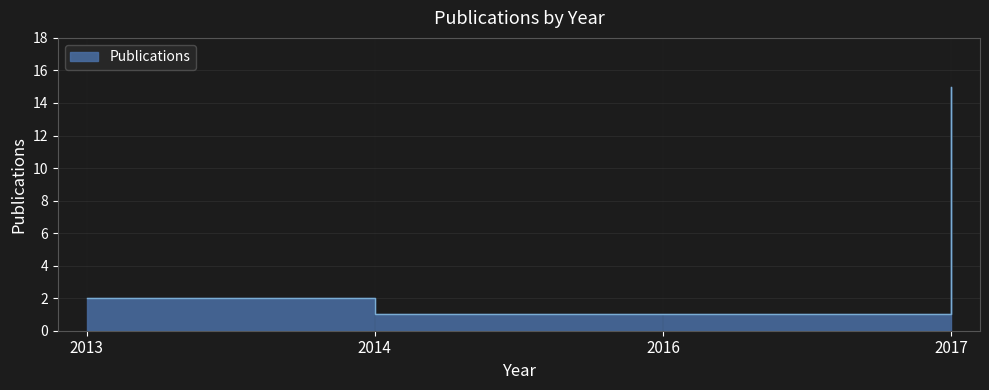

What is the value of the 3rd point from the left?

1